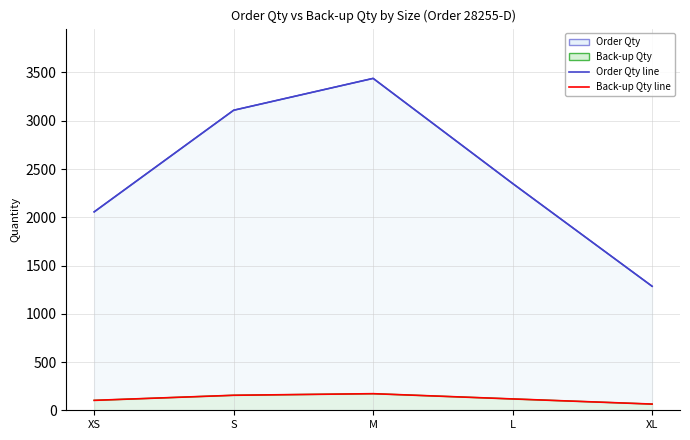

What is the greatest value displayed?

3439.0